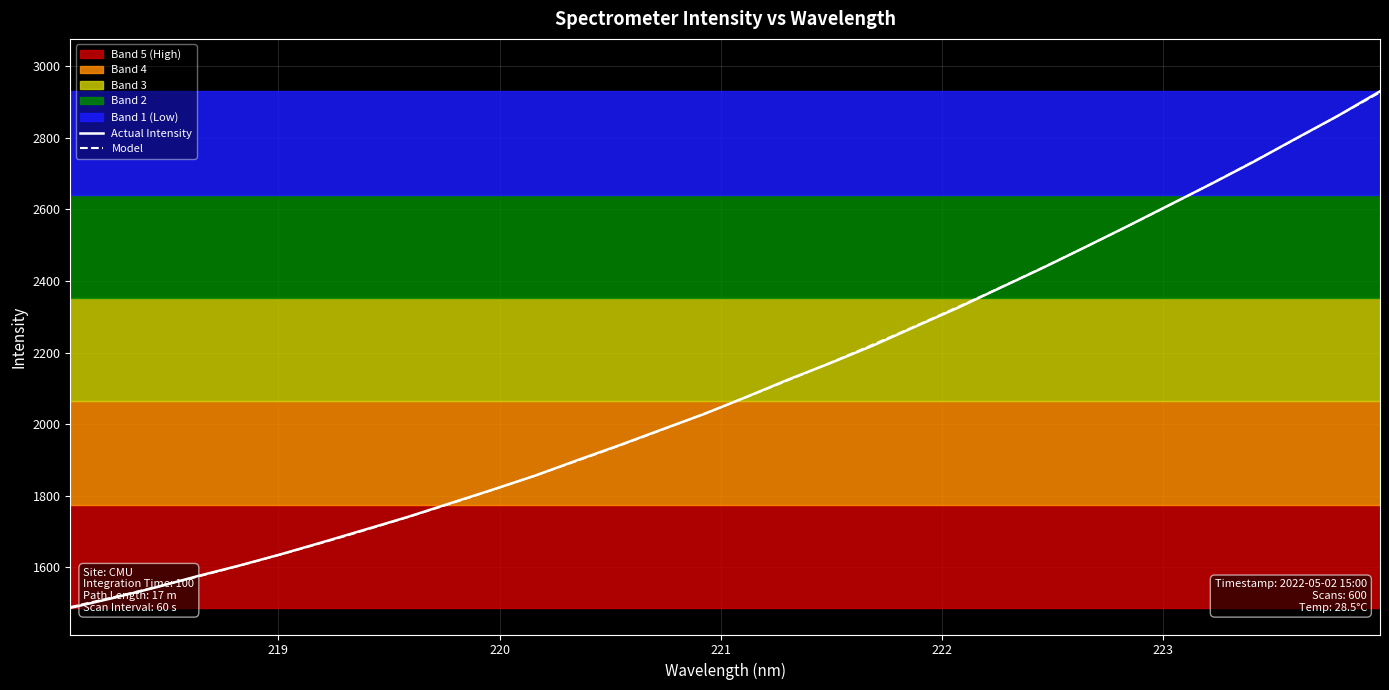

What is the minimum value for Actual Intensity?

1486.9